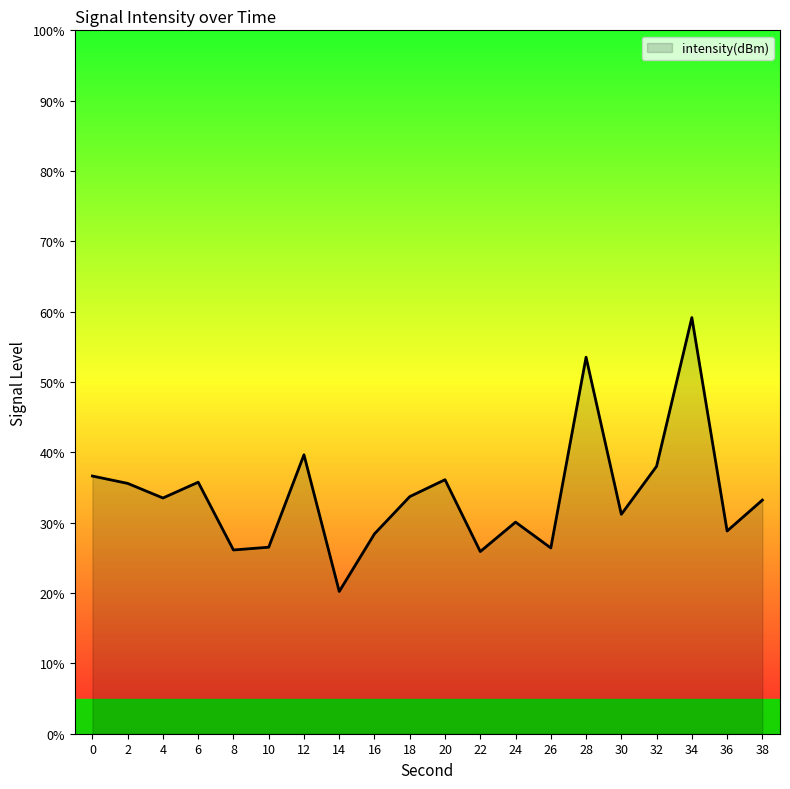

What is the approximate value at 18?

33.7